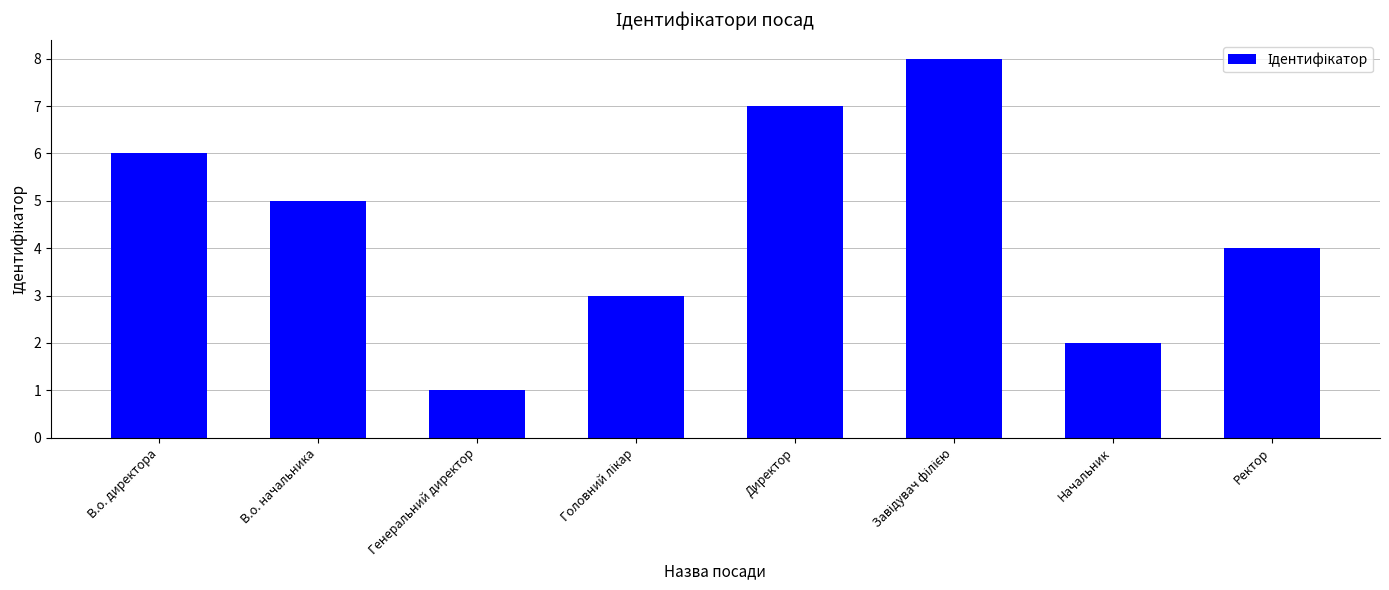

What is the change in value from Директор to Ректор?

-3